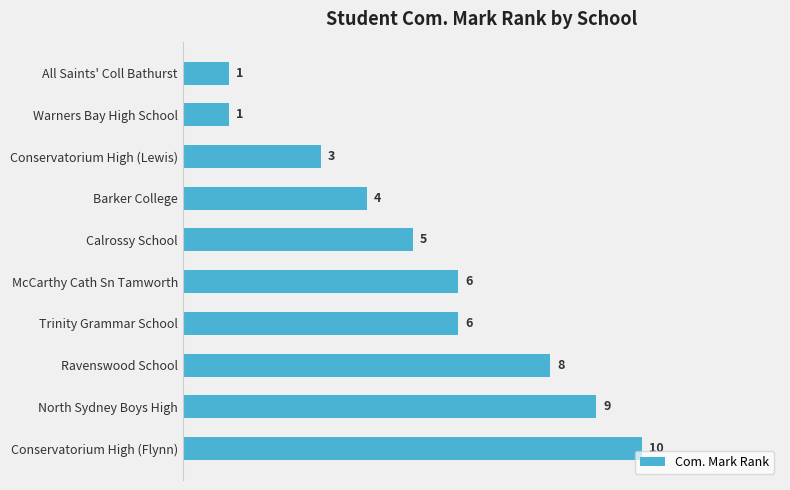

How many data points are less than 6?

5